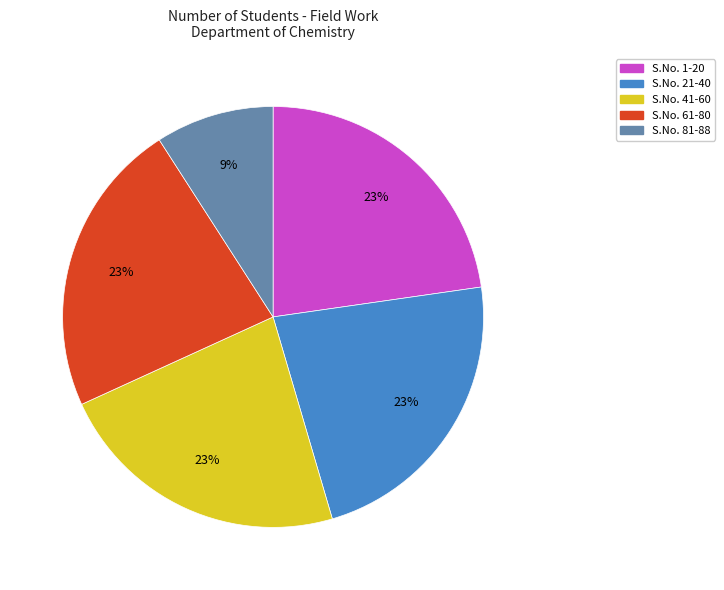

To the nearest percent, what is the difference between the S.No. 81-88 and S.No. 61-80 slice percentages?

14%